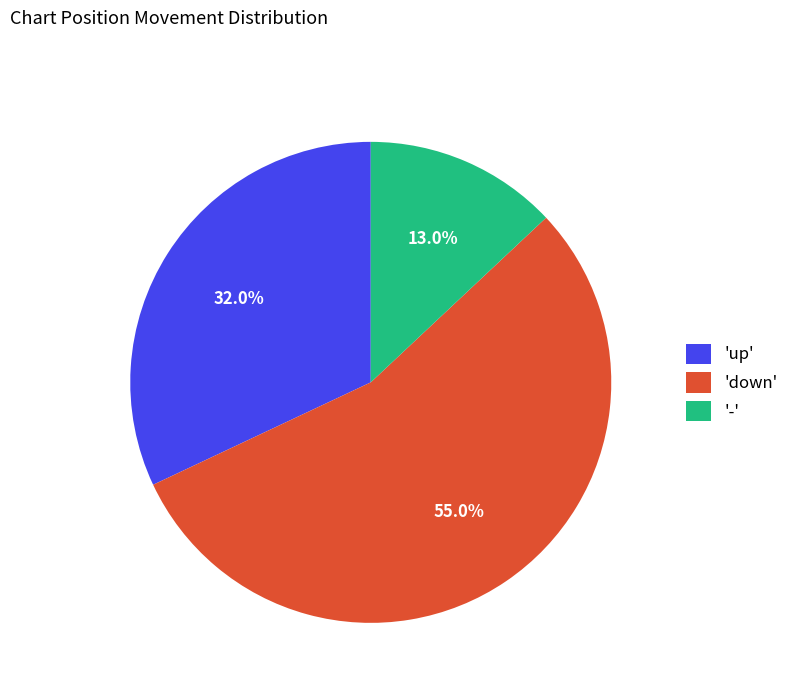

Is there a majority slice in this chart?

Yes